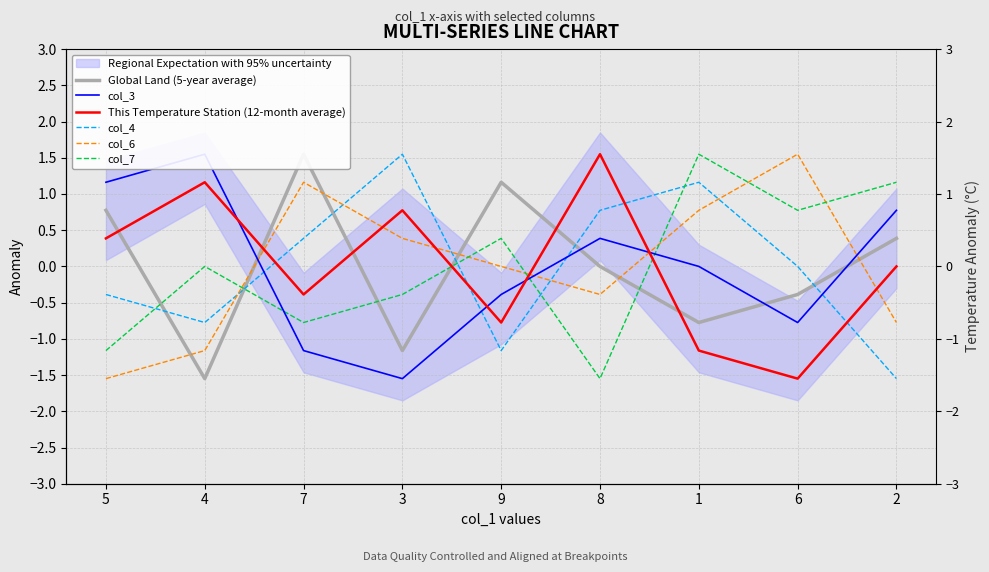

What is the total value across all series at 1?

1.5